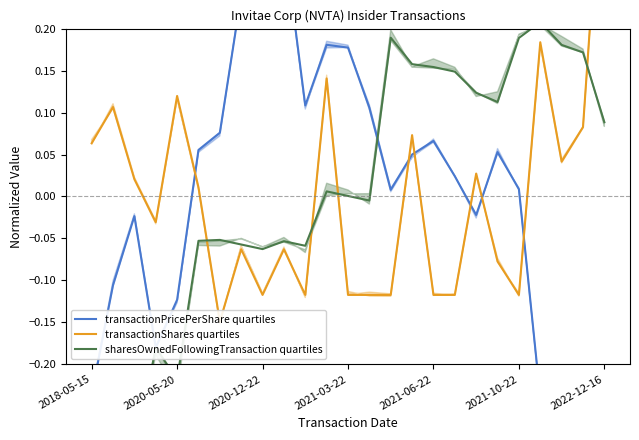

How many intersections are there between transactionPricePerShare quartiles and transactionShares quartiles?

6